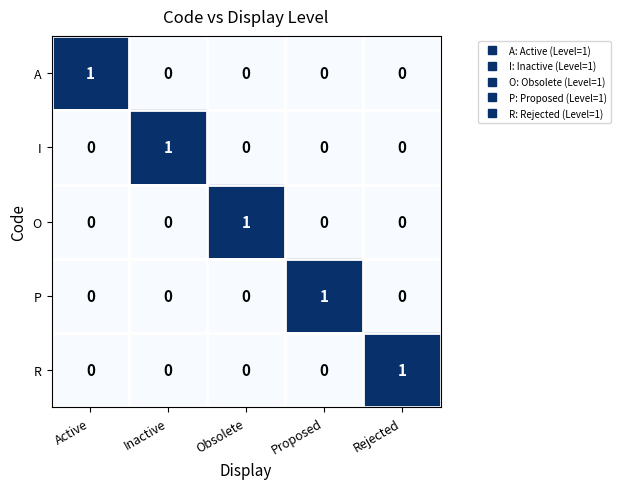

Is it true that I equals 1 at Active?

False